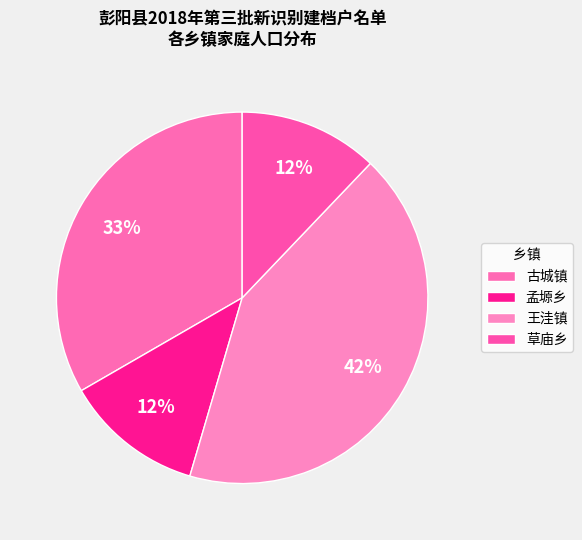

How many segments does this pie chart have?

4